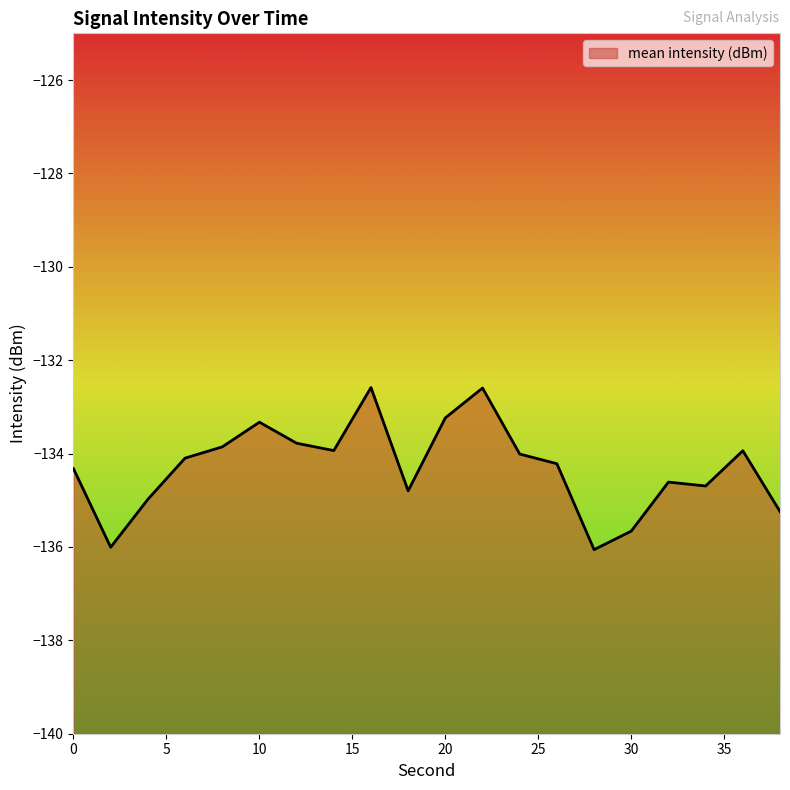

What is the change in value from 2 to 38?

+0.8